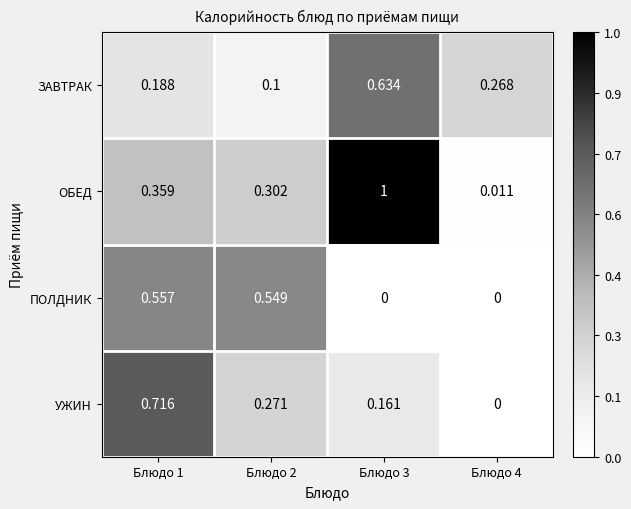

Between Блюдо 3 and Блюдо 4, which series saw the biggest shift?

ОБЕД